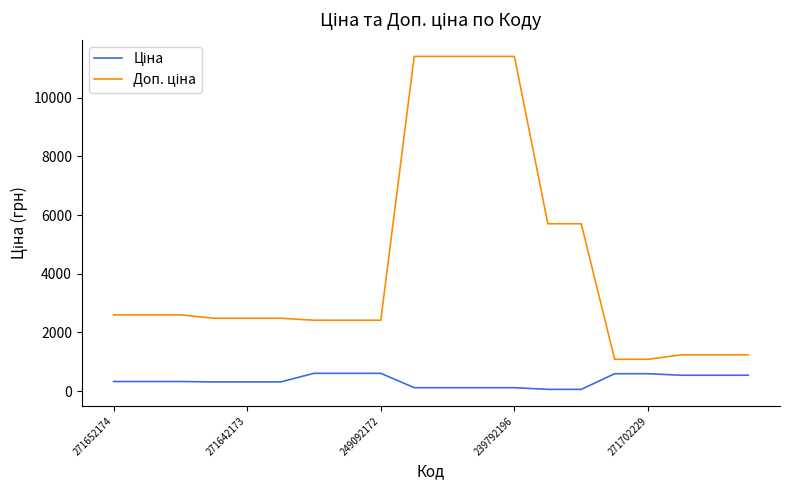

Is this an area chart (filled region under the line)?

No